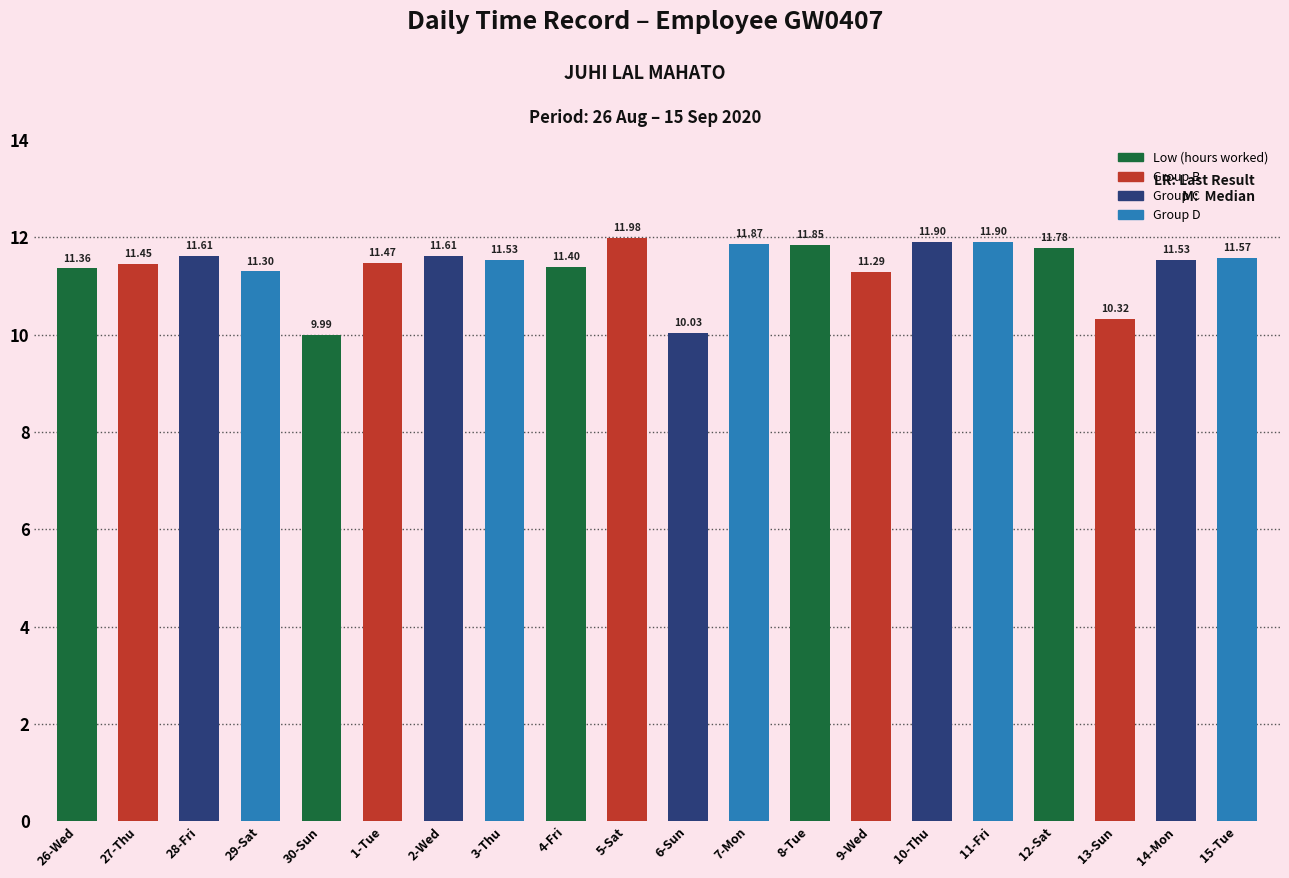

The chart shows a value of 19.4 at 11-Fri. True or false?

False